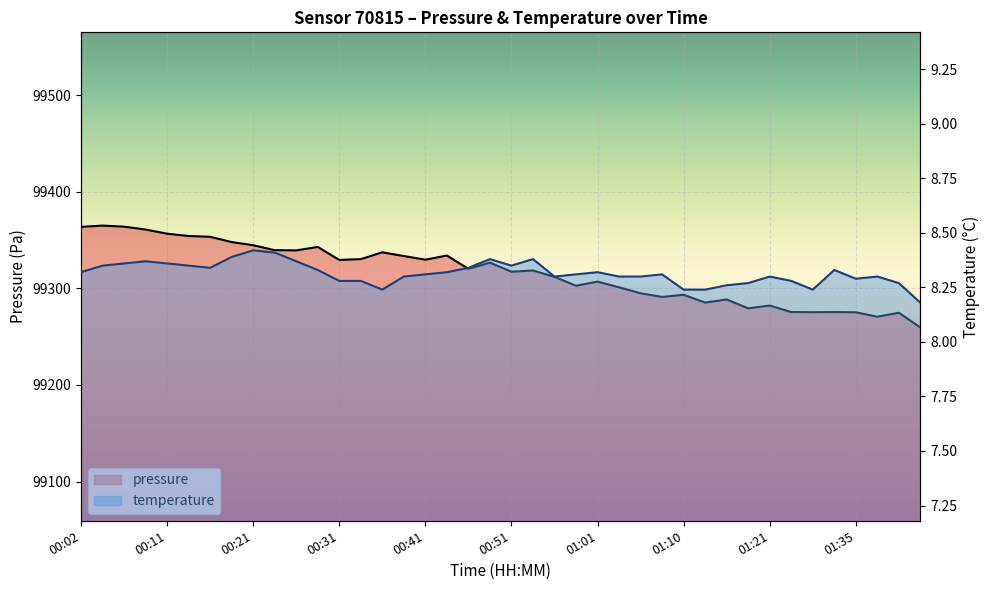

True or false: temperature and pressure cross at least once.

False